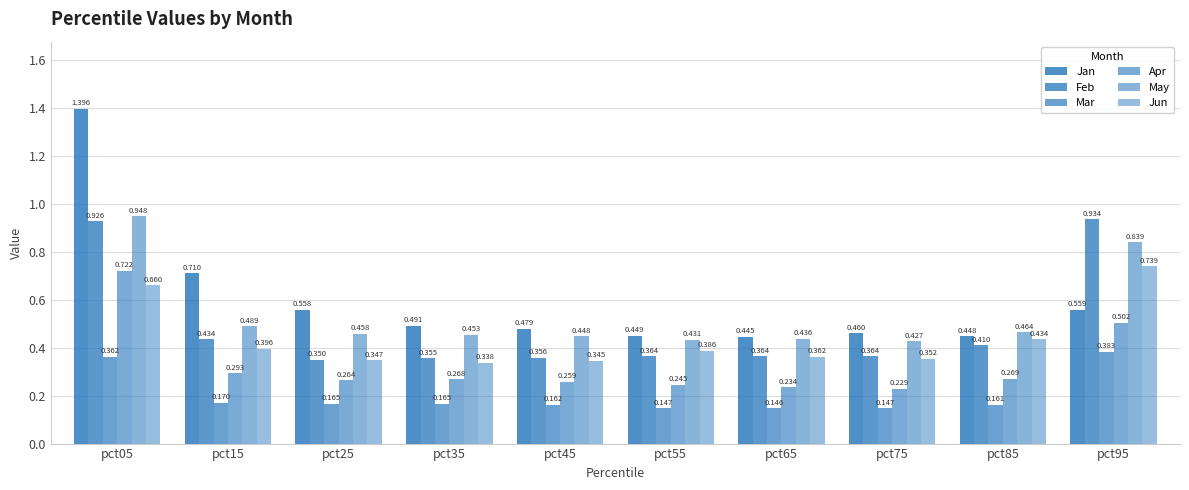

Which series has the largest total across all categories?

Jan